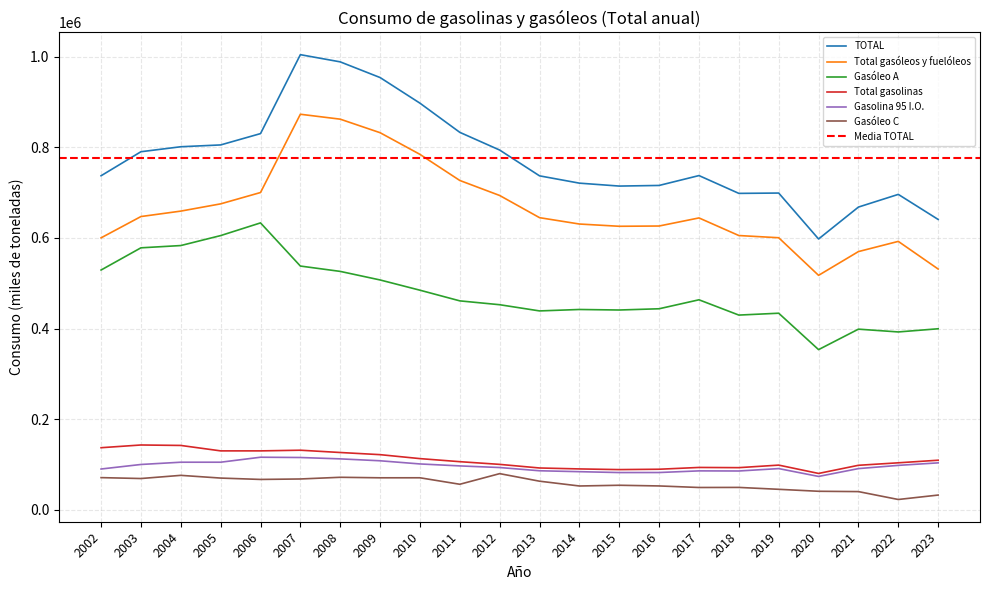

Which series has the largest total across all categories?

TOTAL